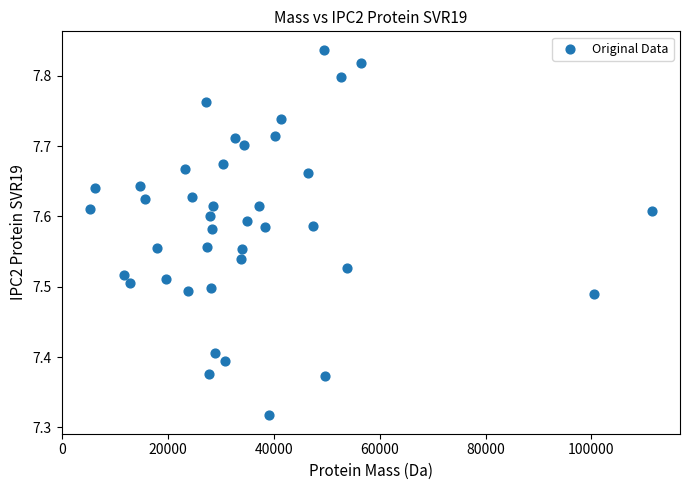

What is the range of Y values (max minus min)?

0.5